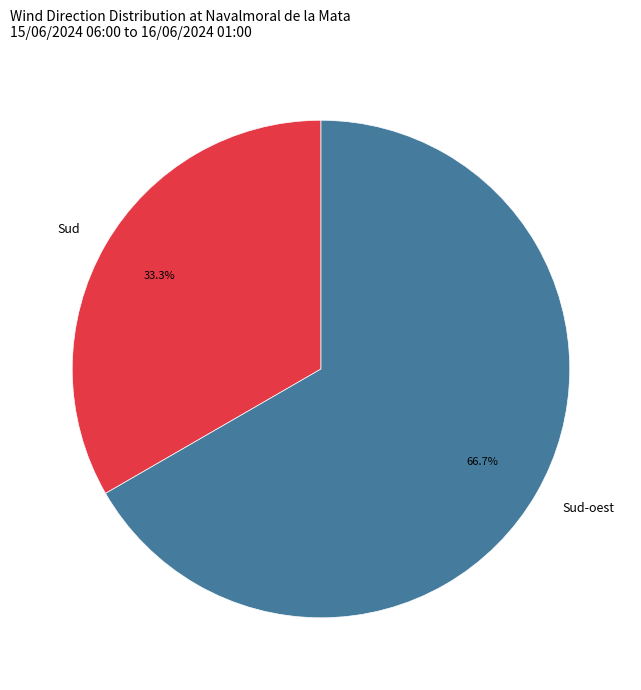

What is the total percentage of Sud and Sud-oest?

100.0%